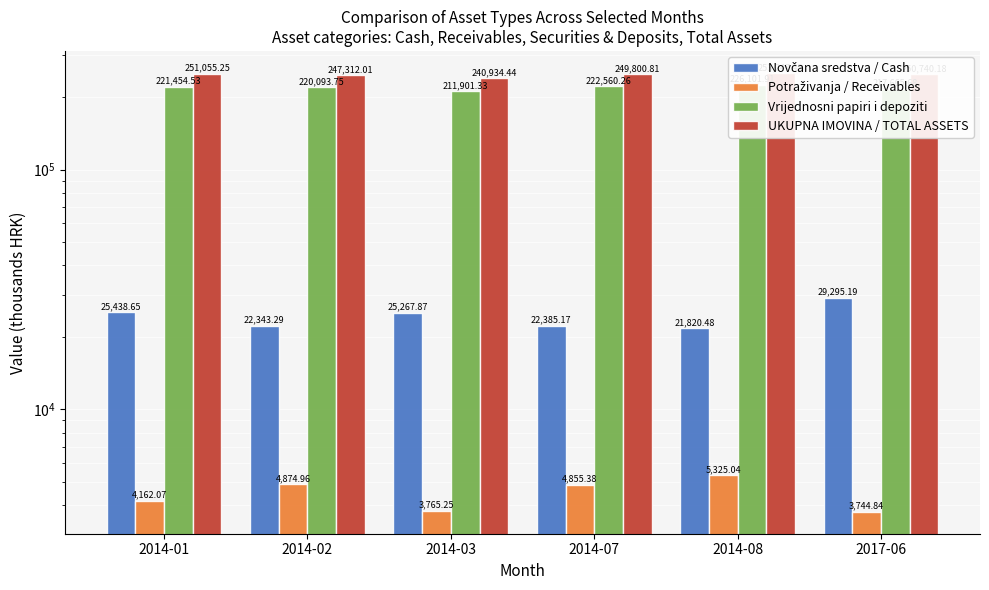

At which category is the sum across all series the highest?

2014-08